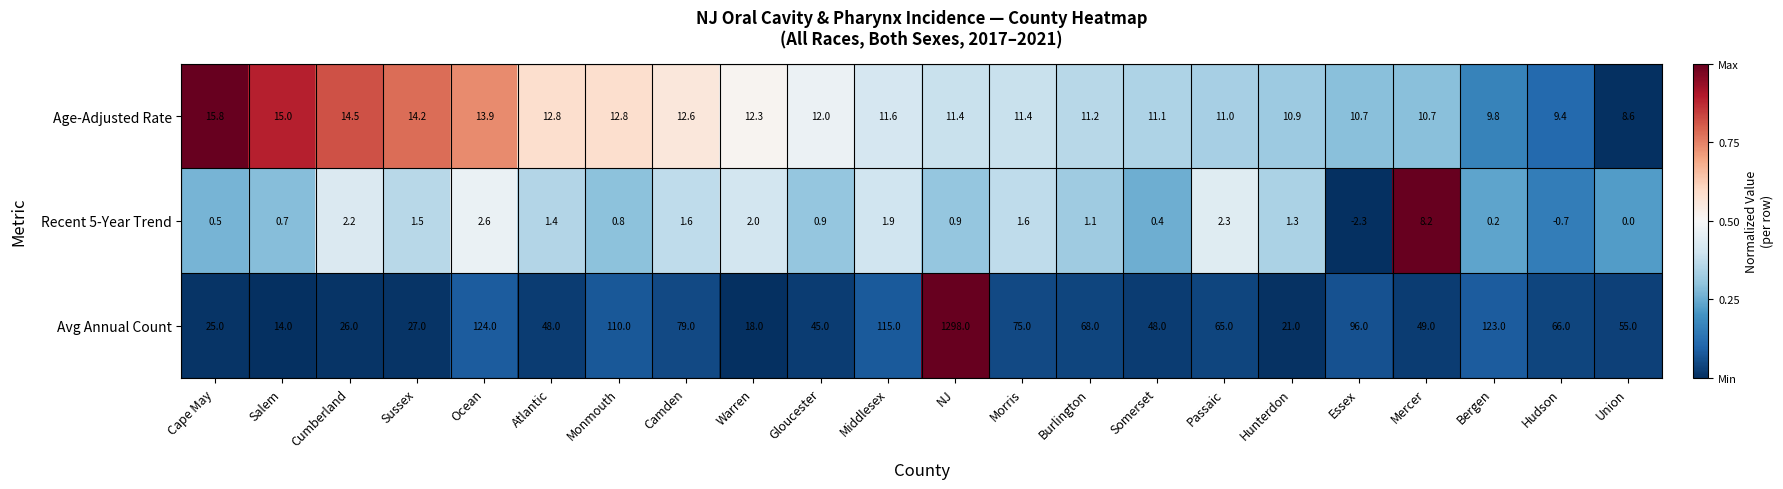

What is the highest value of the Recent 5-Year Trend series?

8.2